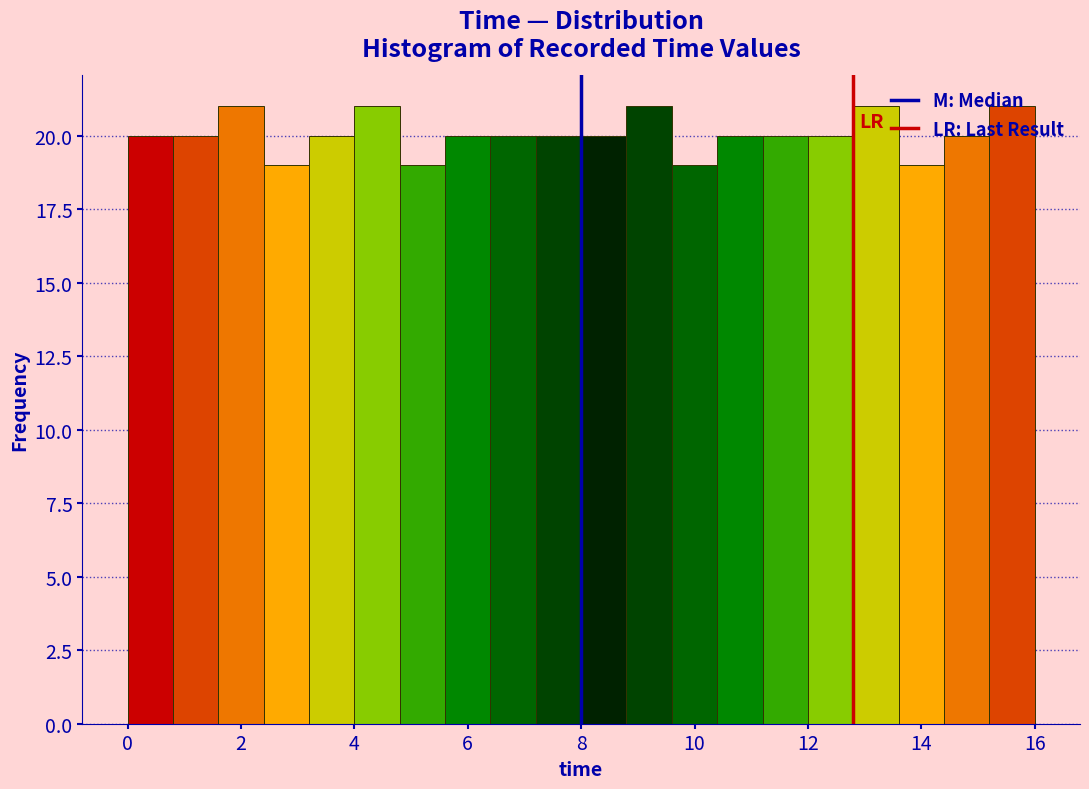

Reading left to right, list every bar in this chart as the range it spans on the x-axis followed by its height. The values are not printed on the chart, so give them approximately, as read against the axis.

0.0 to 0.8: 20
0.8 to 1.6: 20
1.6 to 2.4: 21
2.4 to 3.2: 19
3.2 to 4.0: 20
4.0 to 4.8: 21
4.8 to 5.6: 19
5.6 to 6.4: 20
6.4 to 7.2: 20
7.2 to 8.0: 20
8.0 to 8.8: 20
8.8 to 9.6: 21
9.6 to 10.4: 19
10.4 to 11.2: 20
11.2 to 12.0: 20
12.0 to 12.8: 20
12.8 to 13.6: 21
13.6 to 14.4: 19
14.4 to 15.2: 20
15.2 to 16.0: 21